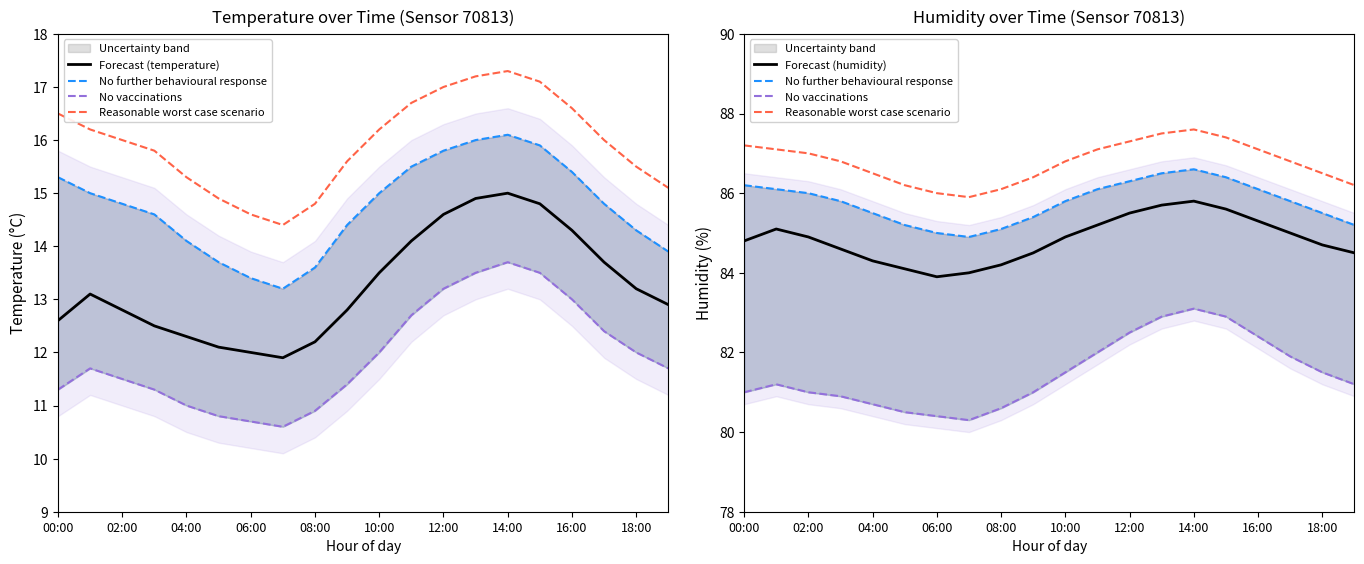

Is the value of No further behavioural response at 02:00 greater than the value of Reasonable worst case scenario at 00:00?

No